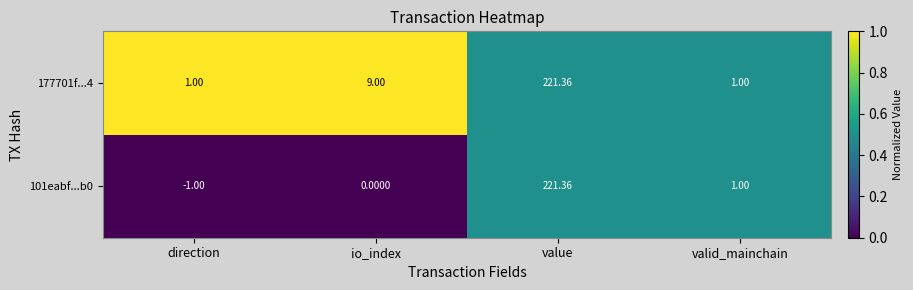

What is the maximum value shown in the chart?

221.4